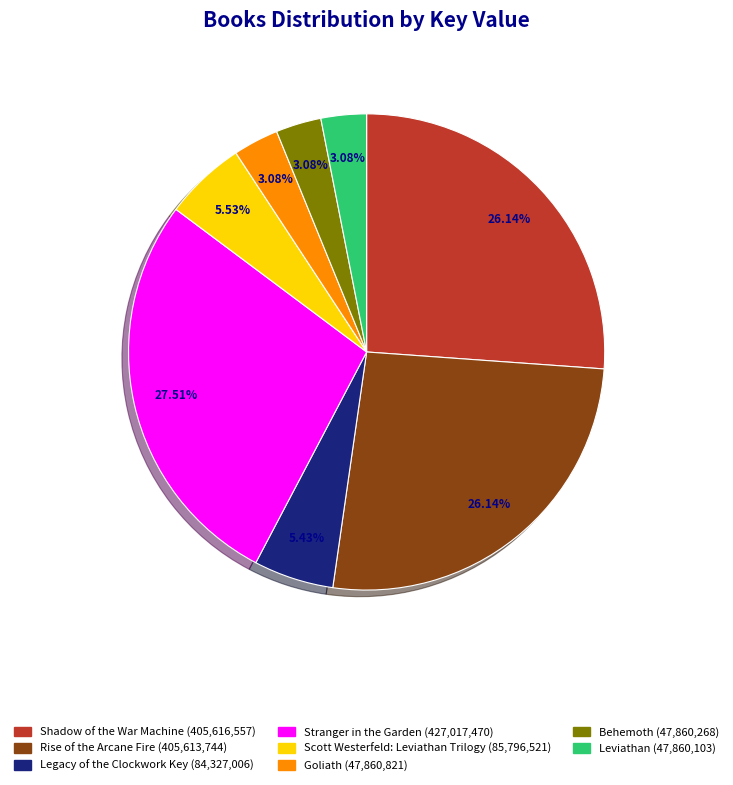

How much of the chart is everything except Shadow of the War Machine?

73.9%